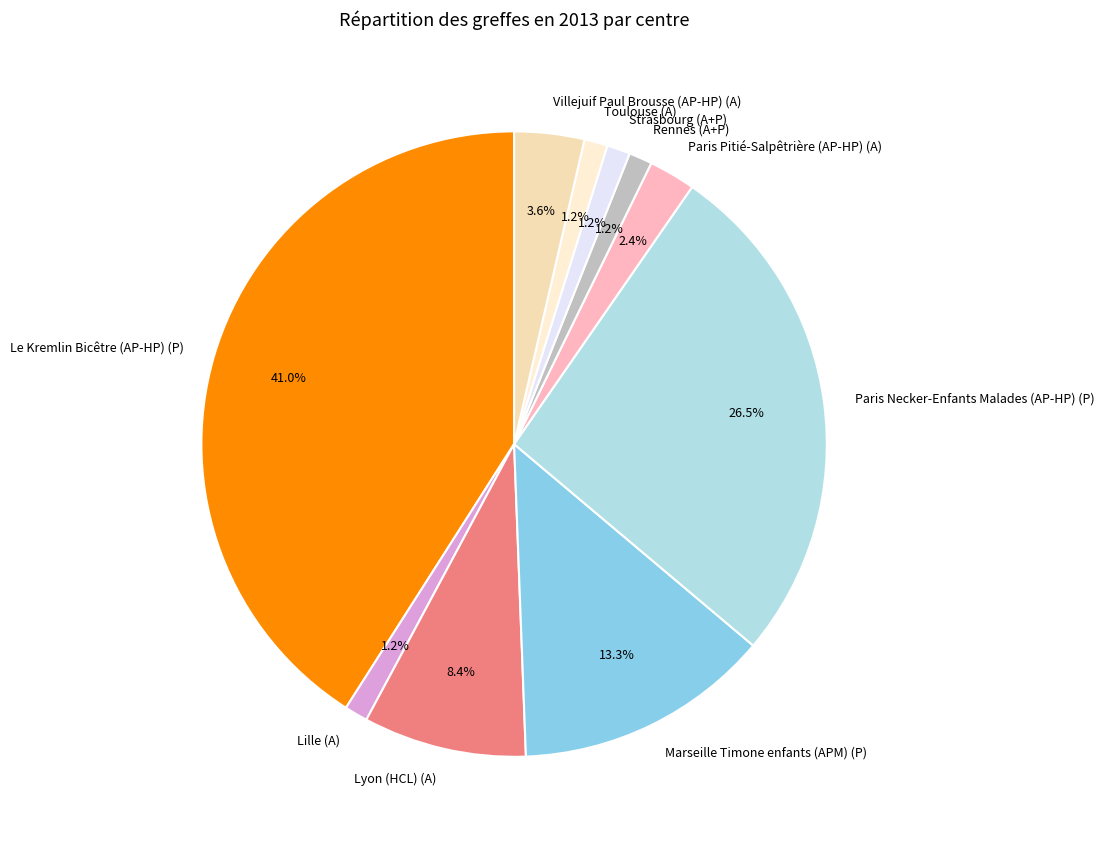

How many segments does this pie chart have?

10